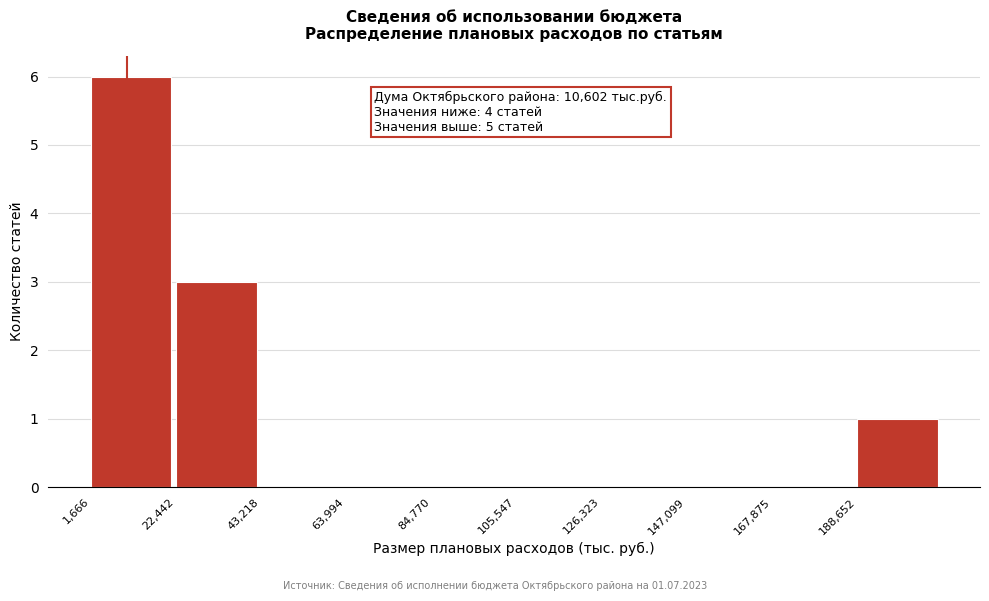

Over which range of the x-axis is the bar tallest?

0 to 20000